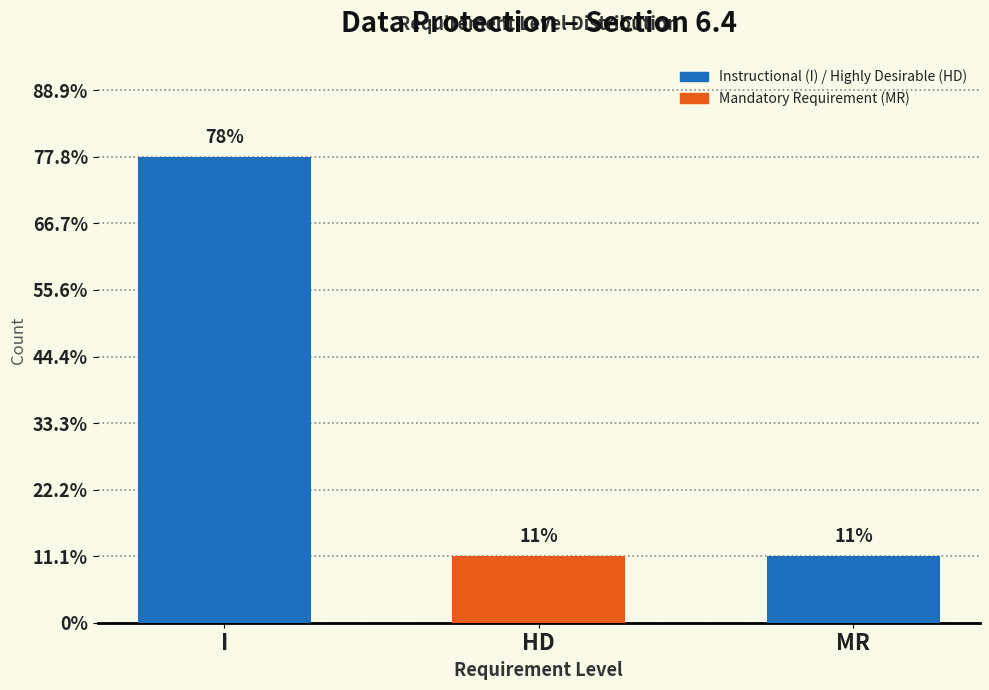

What is the difference between the maximum and minimum values?

6